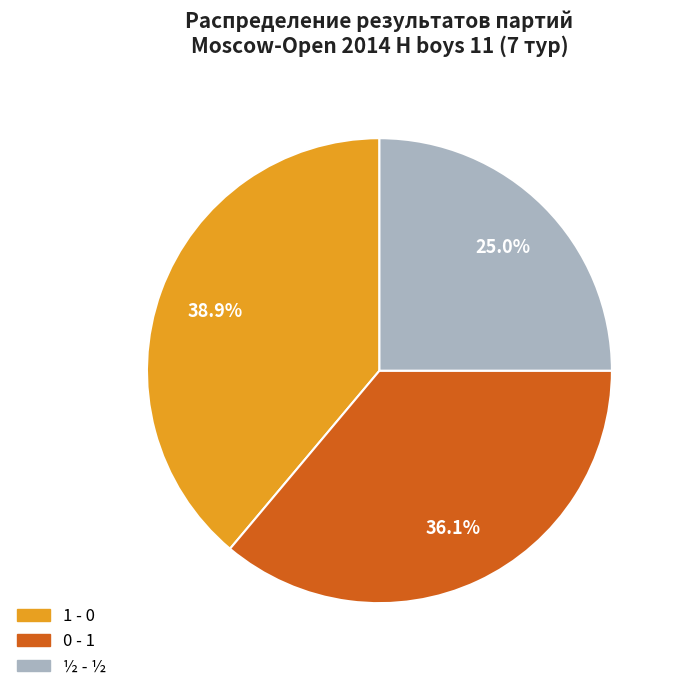

Is ½ - ½ the majority of the pie?

No